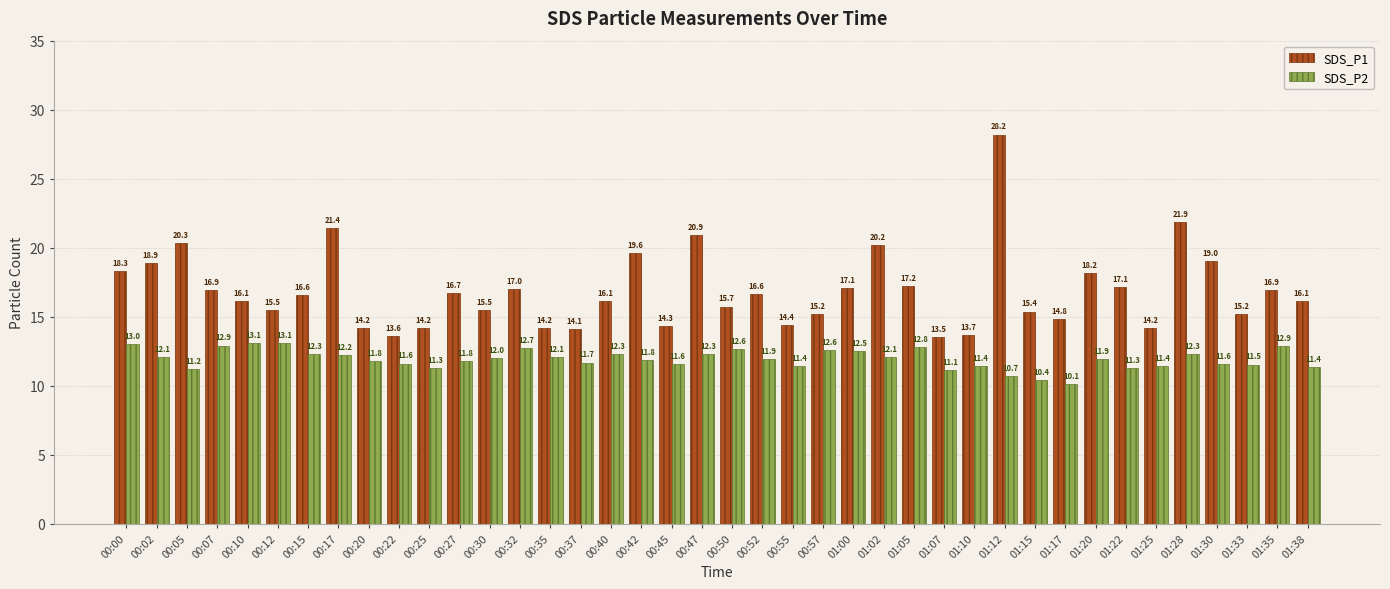

Which series has the largest range (max minus min)?

SDS_P1